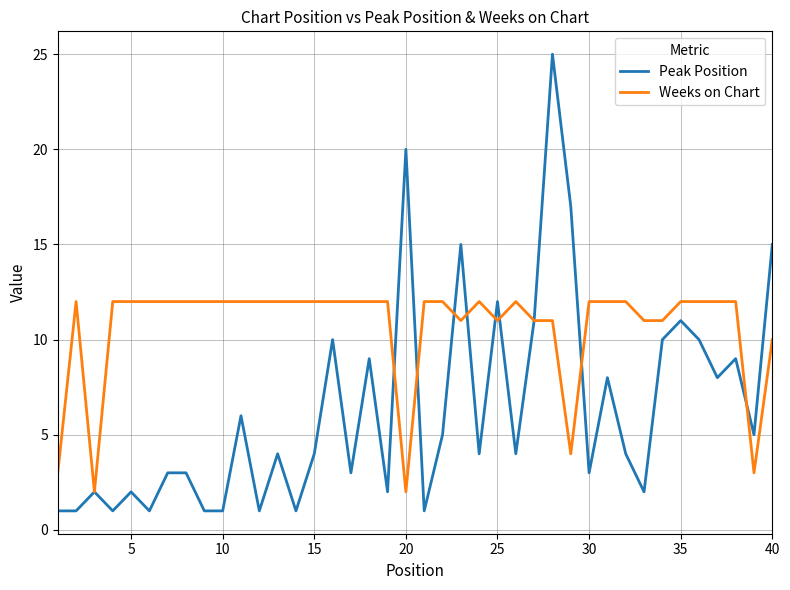

What is the average value of the Peak Position series?

6